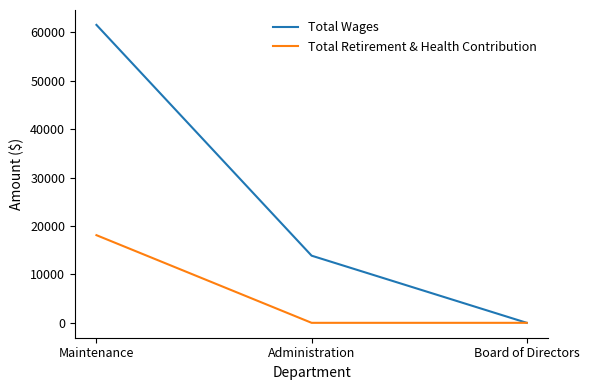

Which category has the highest value across all series?

Maintenance